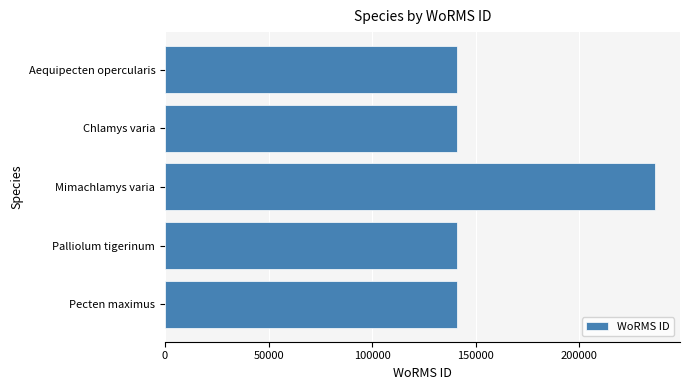

Does the chart contain stacked bars?

No